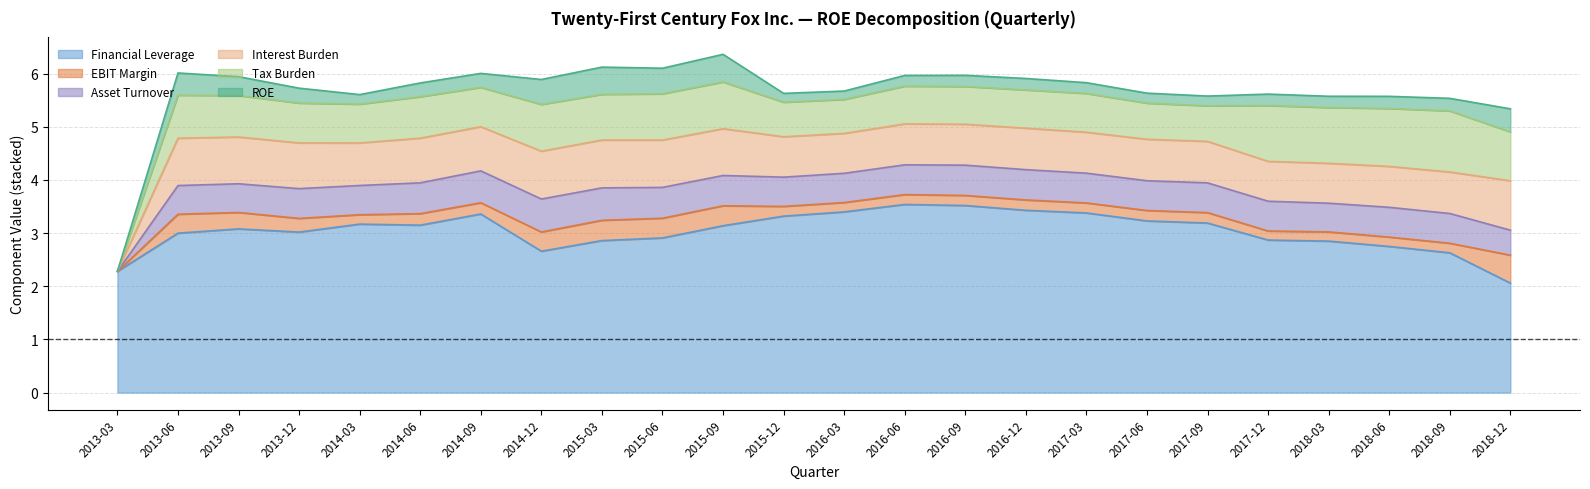

How many lines are shown in the chart?

6